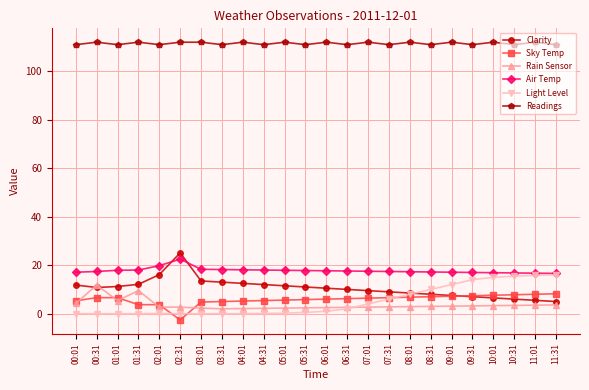

In Light Level, how many points are higher than both neighbors (excluding endpoints)?

1